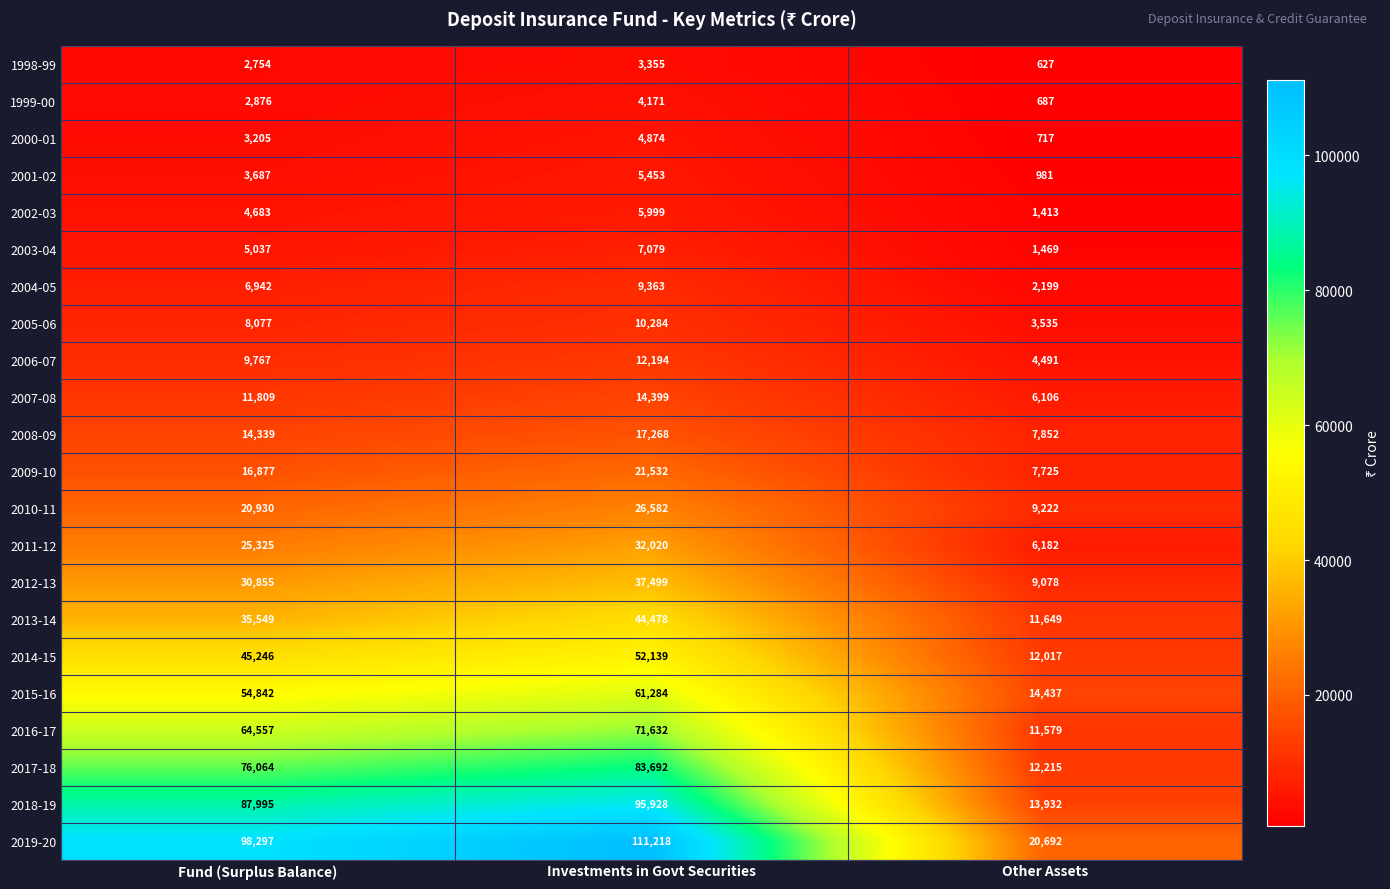

At which category is the sum across all series the highest?

Investments in Govt Securities